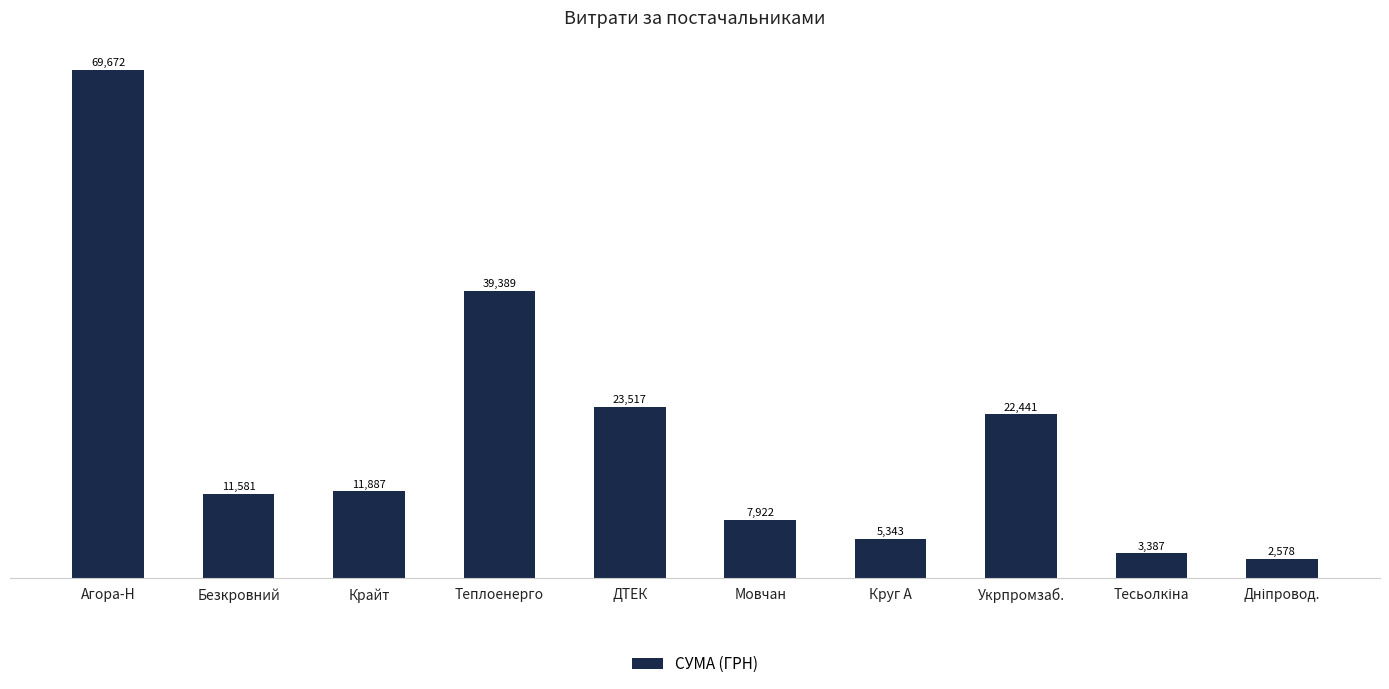

Approximately how many times larger is the value at Безкровний compared to Крайт?

1.0